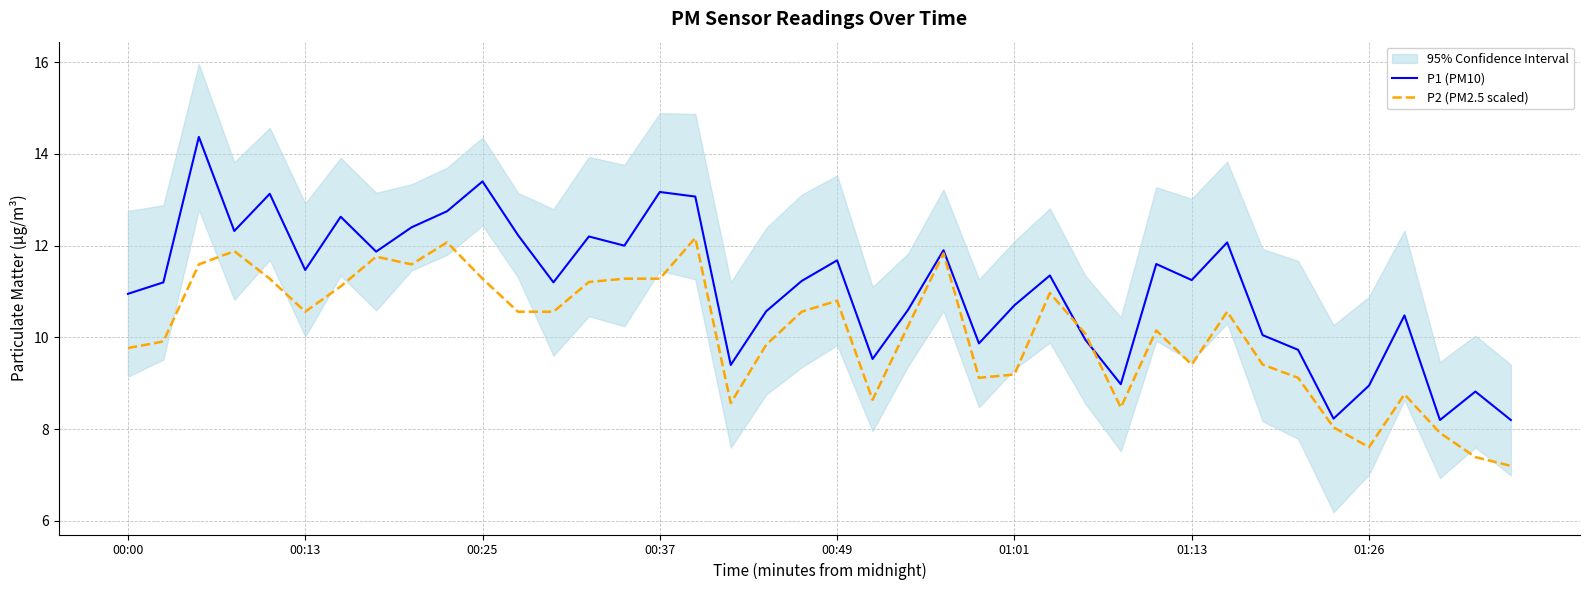

Between which two adjacent categories do P2 (PM2.5 scaled) and P1 (PM10) first intersect?

26 and 27